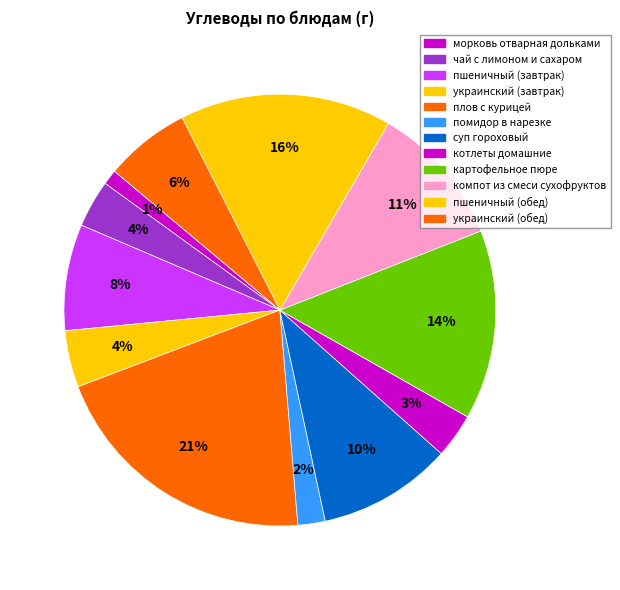

To the nearest percent, what portion does компот из смеси сухофруктов represent?

11%